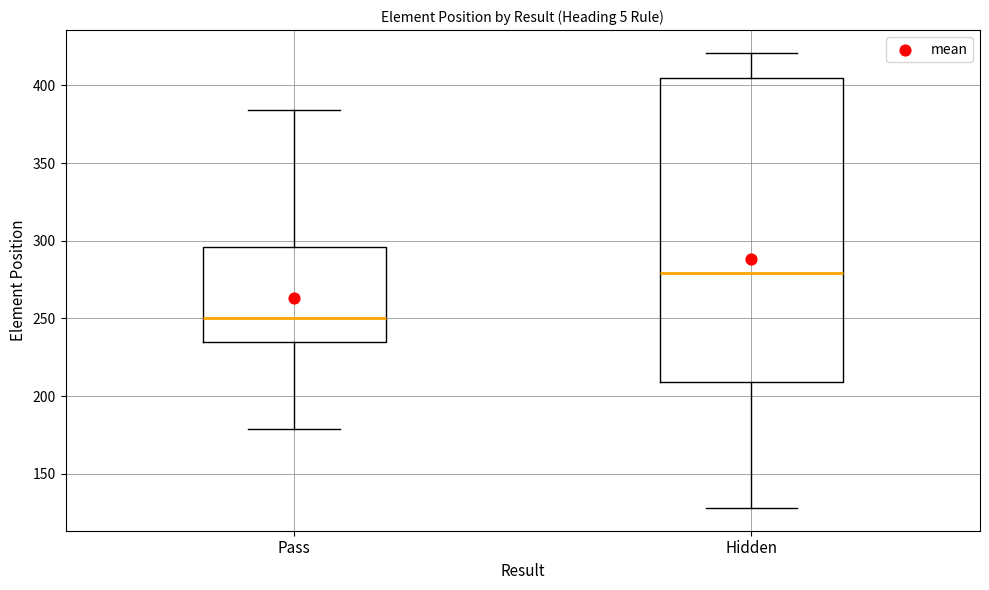

Reading left to right, transcribe this box plot: for each box, give where its median line is, the range the box spans, and where its two whiskers end, as read against the y-axis. The values are not printed on the chart, so give them approximately, as read against the axis.

Pass: median 250, box 235 to 295, whiskers 180 to 385
Hidden: median 280, box 210 to 405, whiskers 130 to 420